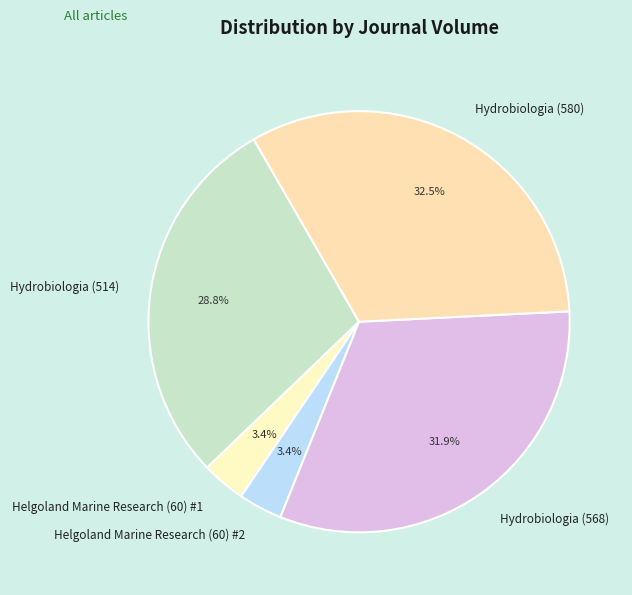

Which has a higher value, Hydrobiologia (580) or Hydrobiologia (568)?

Hydrobiologia (580)